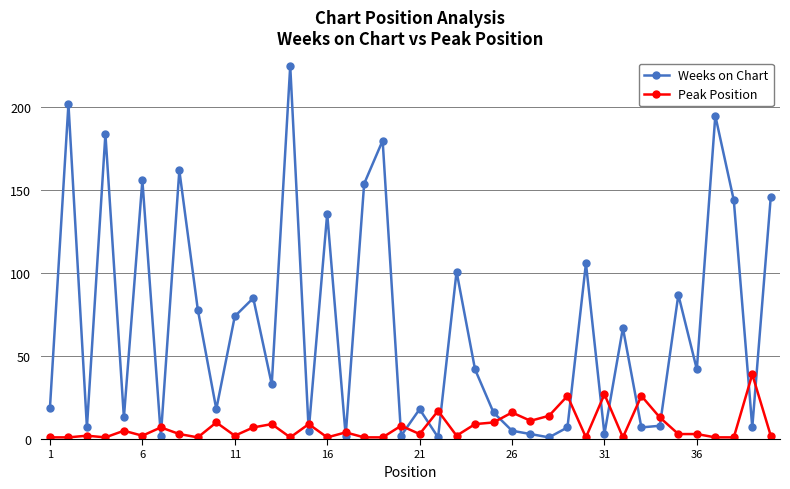

How many lines are shown in the chart?

2